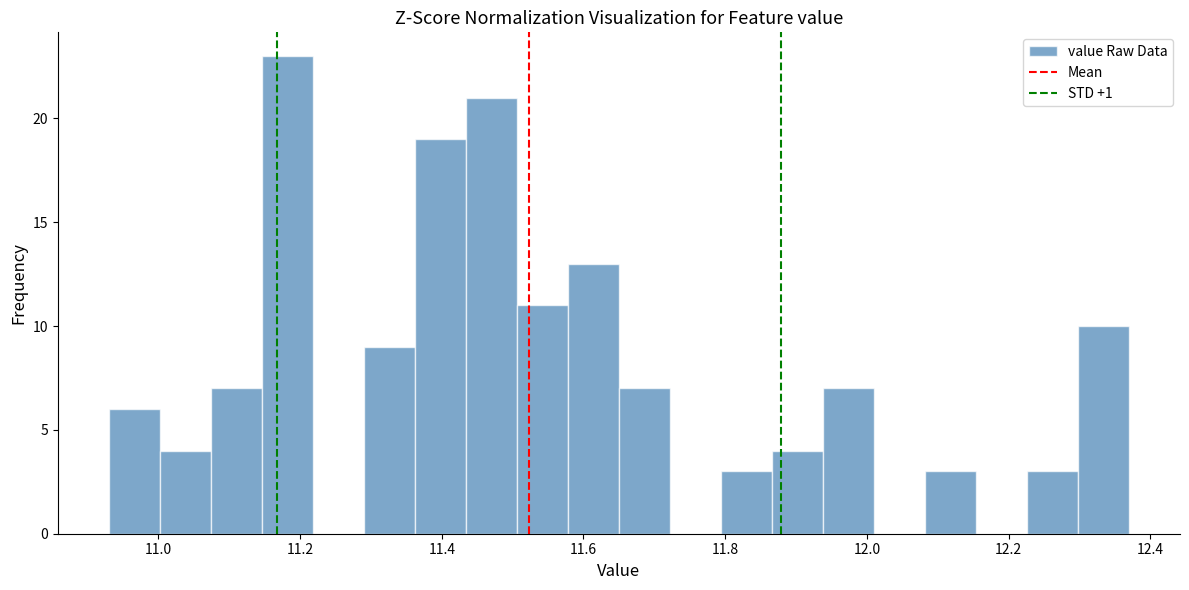

Read against the x-axis, roughly where is the centre of the tallest bar?

11.18